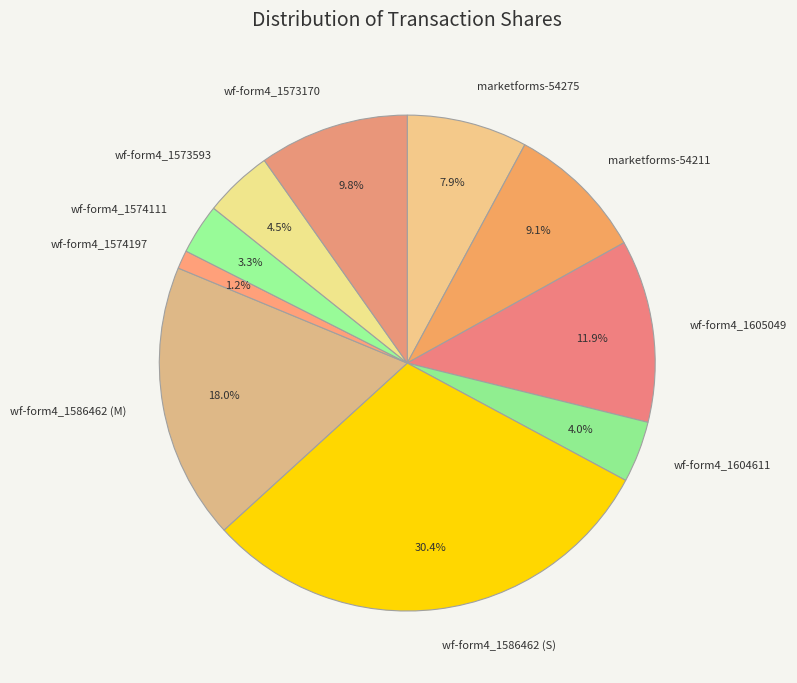

How many segments does this pie chart have?

10